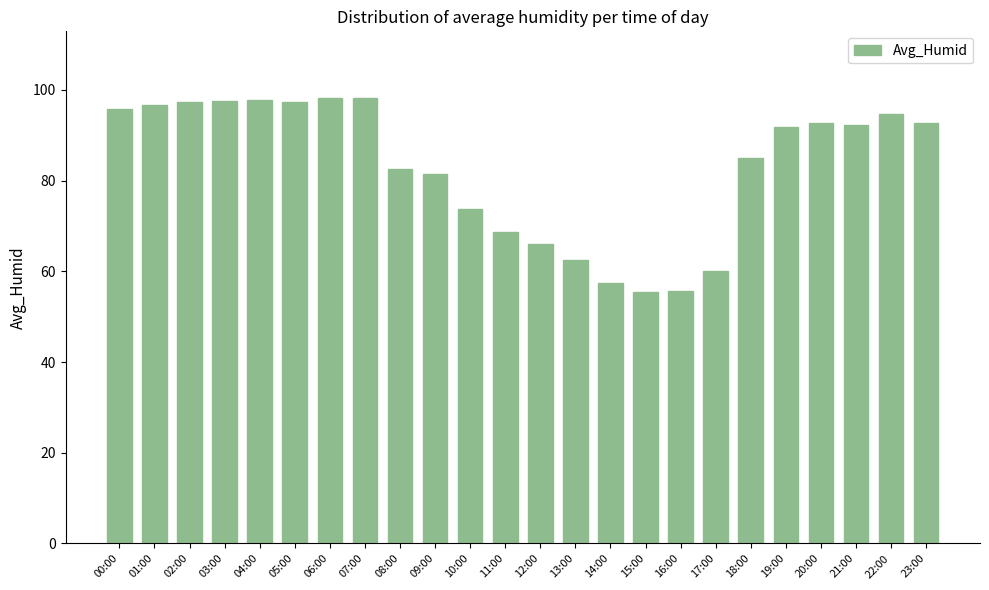

What is the greatest value displayed?

98.2